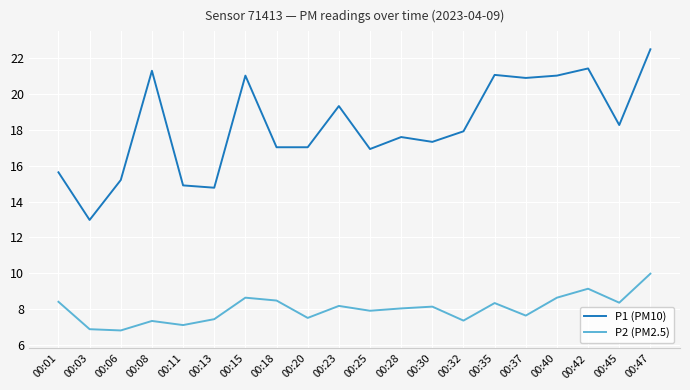

What is the lowest value of the P2 (PM2.5) series?

6.8